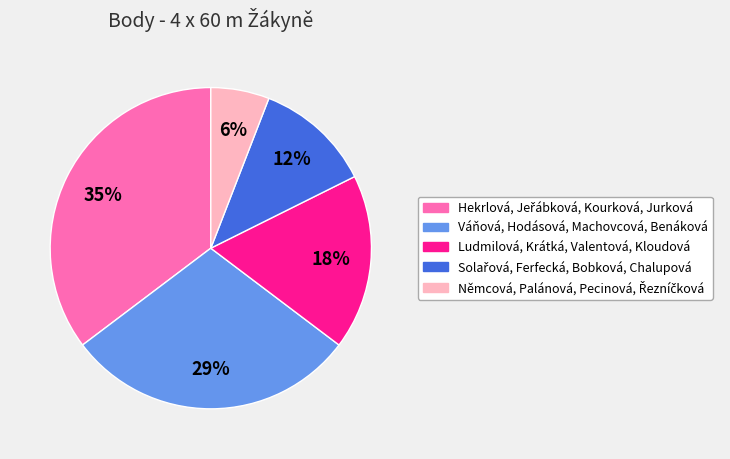

The Váňová, Hodásová, Machovcová, Benáková slice represents 29% of the pie. True or false?

True